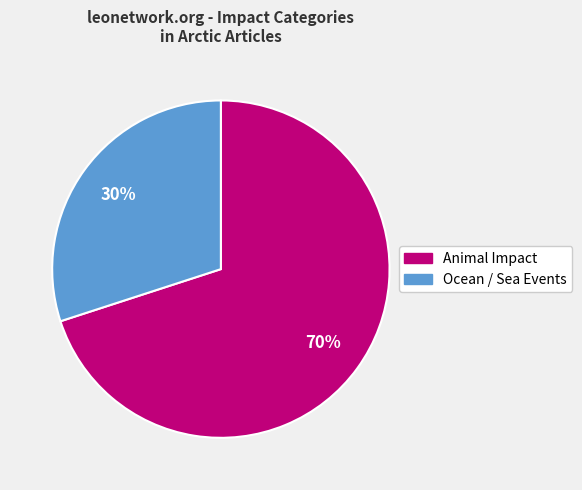

To the nearest percent, what is the average slice percentage?

50%